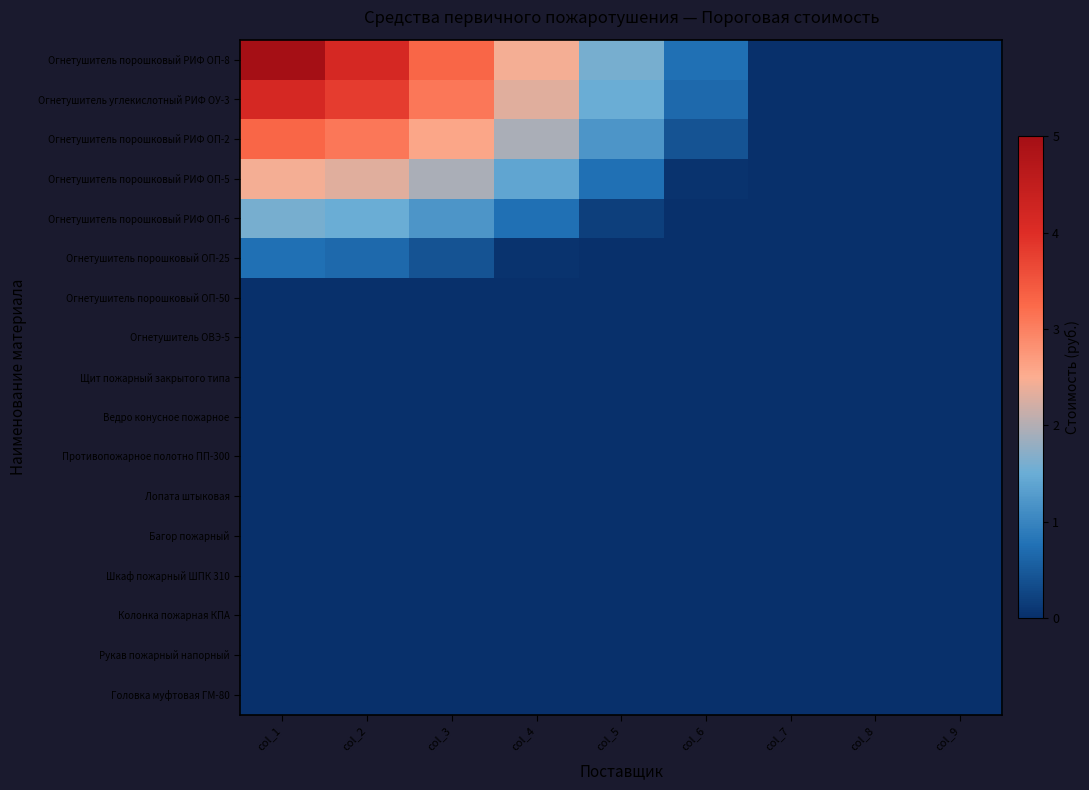

How many categories are shown in the chart?

9